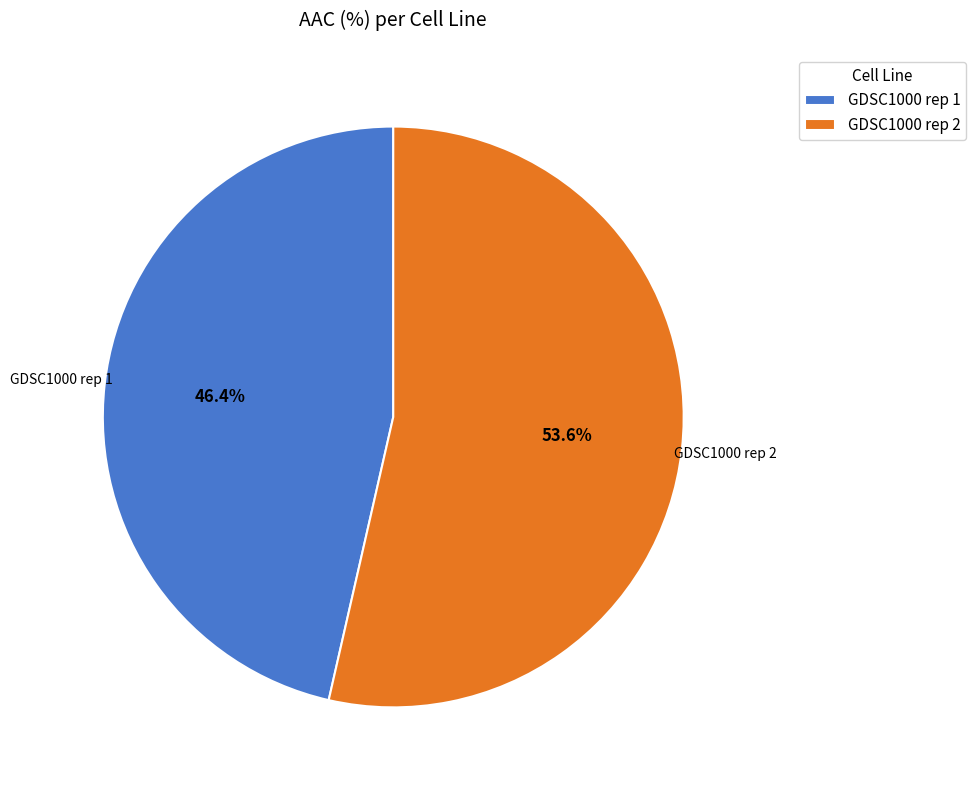

Which category has the biggest portion of the pie?

GDSC1000 rep 2